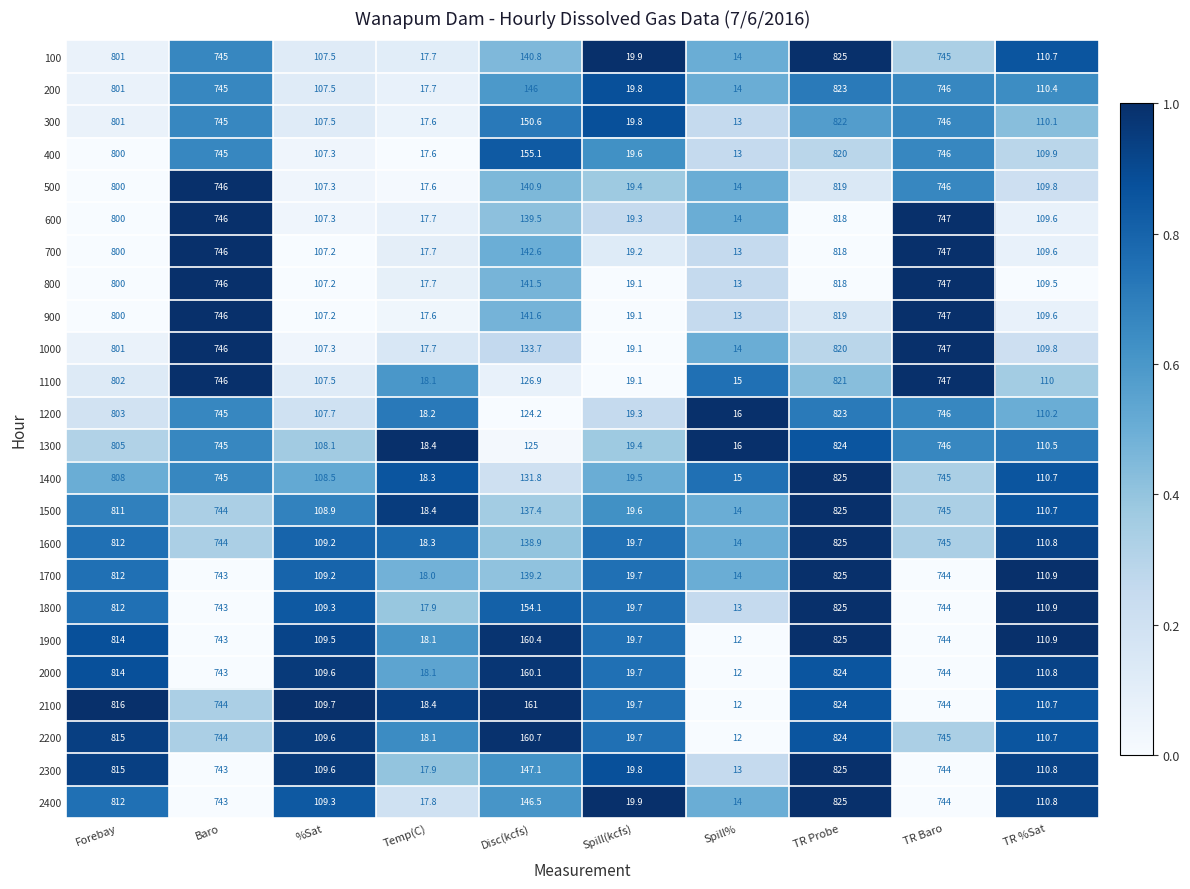

What value does the 700 series have at Disc(kcfs)?

142.6